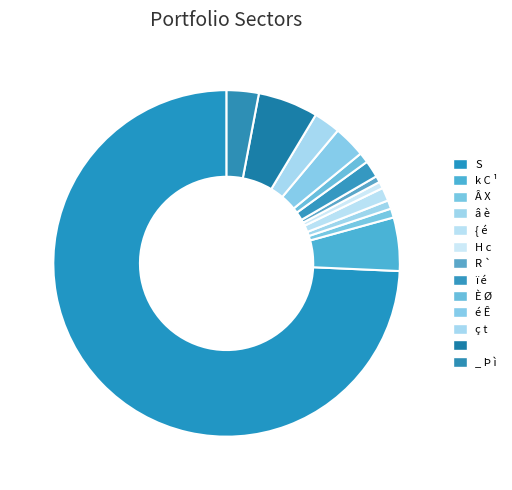

Count the number of slices in the pie.

13